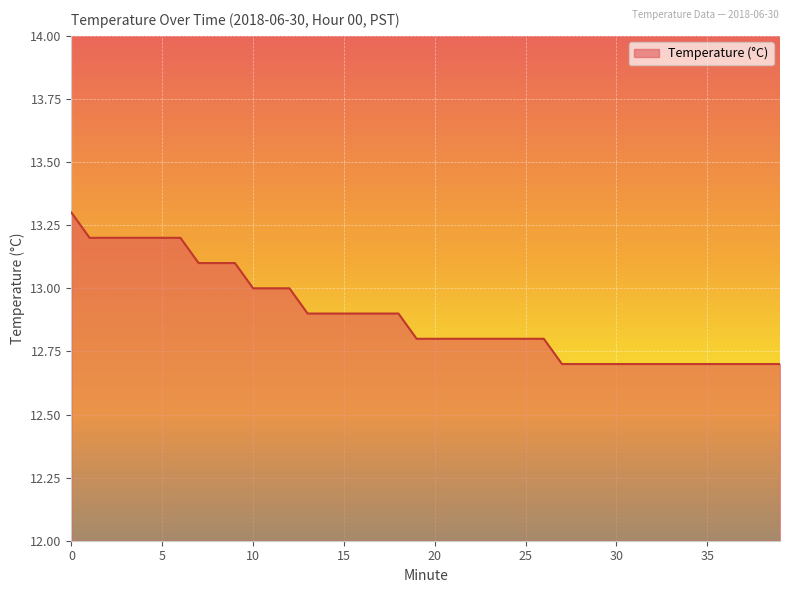

What is the smallest value displayed?

12.7